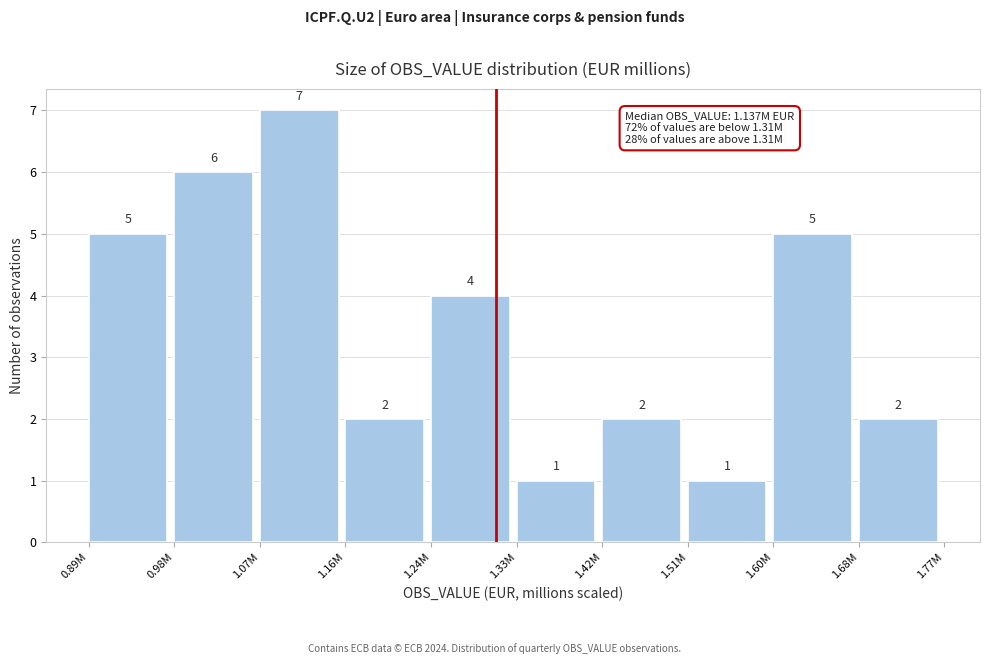

Reading left to right, extract all data points from this chart.

0.89M=5	0.98M=6	1.07M=7	1.16M=2	1.24M=4	1.33M=1	1.42M=2	1.51M=1	1.60M=5	1.68M=2